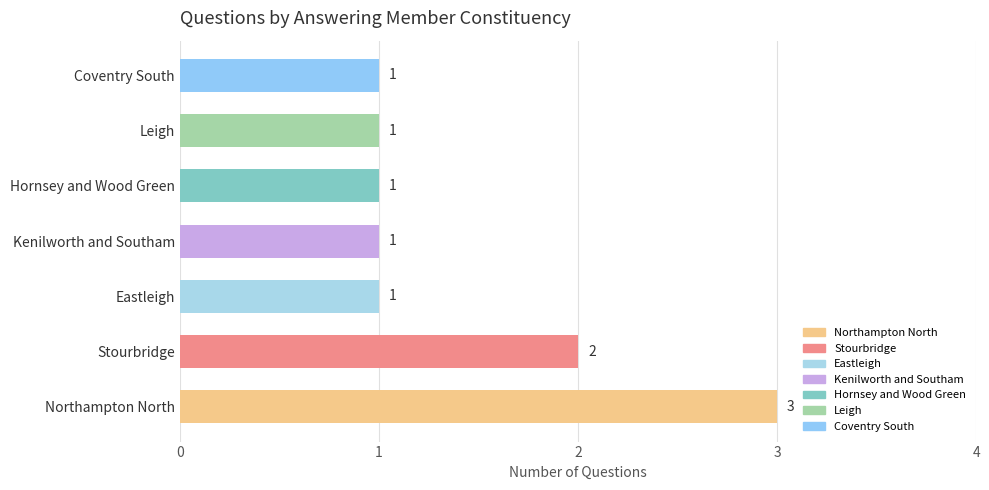

What is the average value?

1